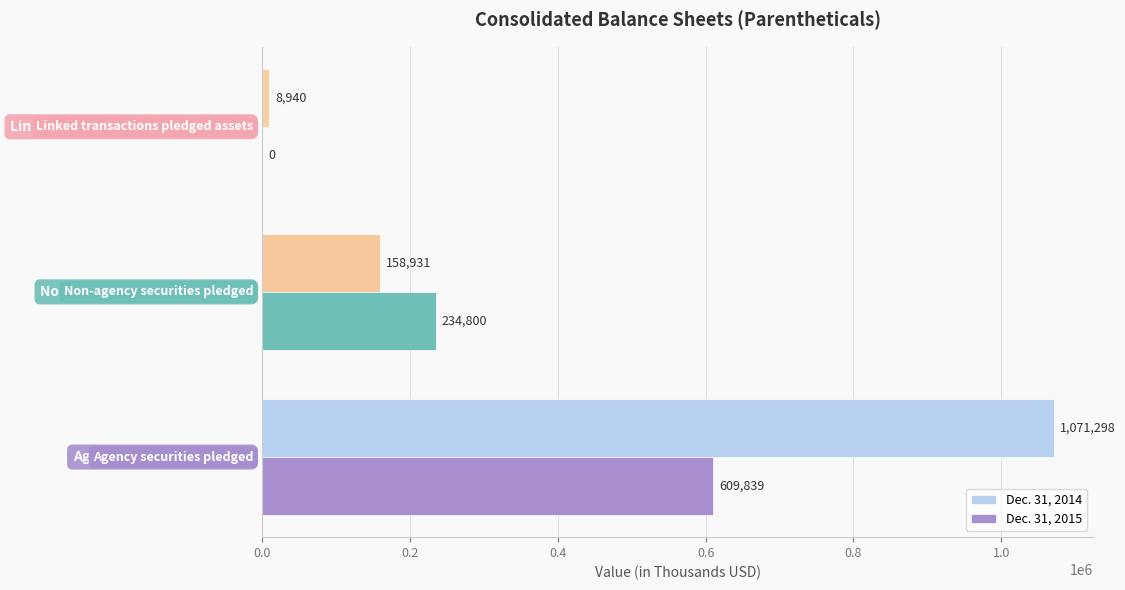

How many data points does each series have?

3